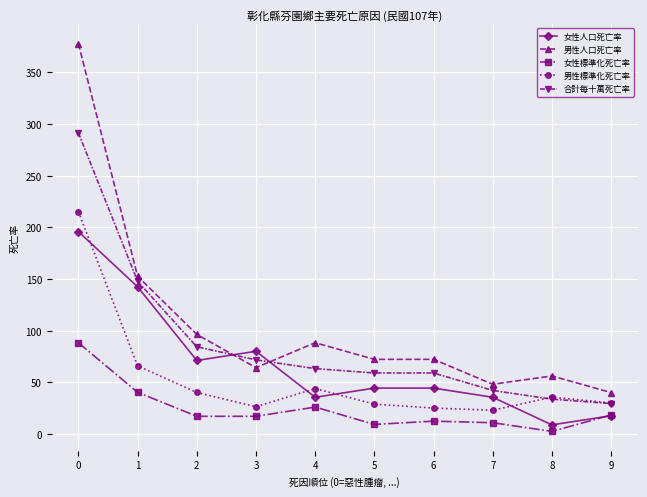

Which series changed the most between 4 and 9?

男性人口死亡率